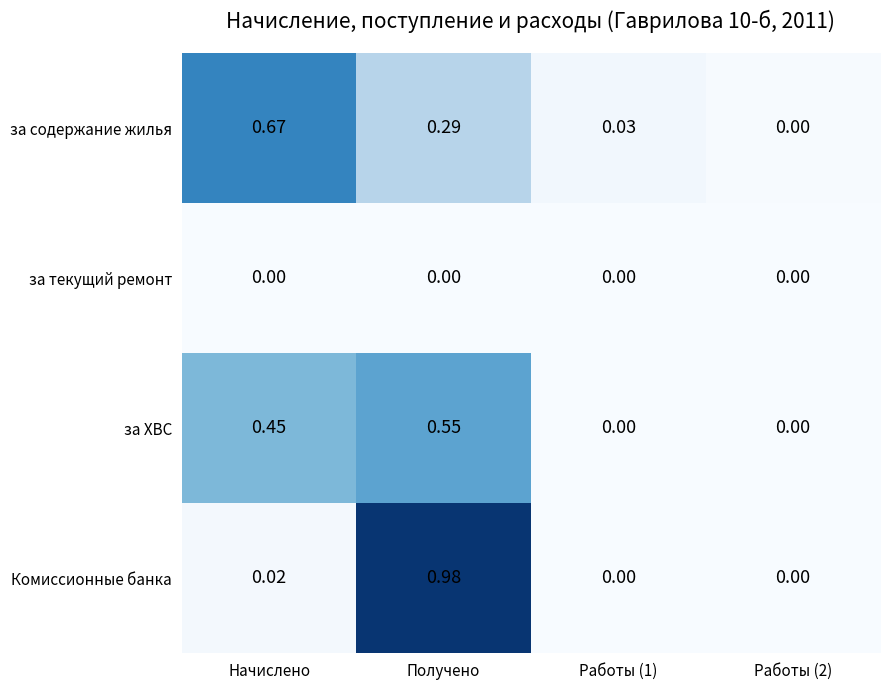

Is the value of за ХВС at Получено greater than the value of Комиссионные банка at Работы (1)?

Yes